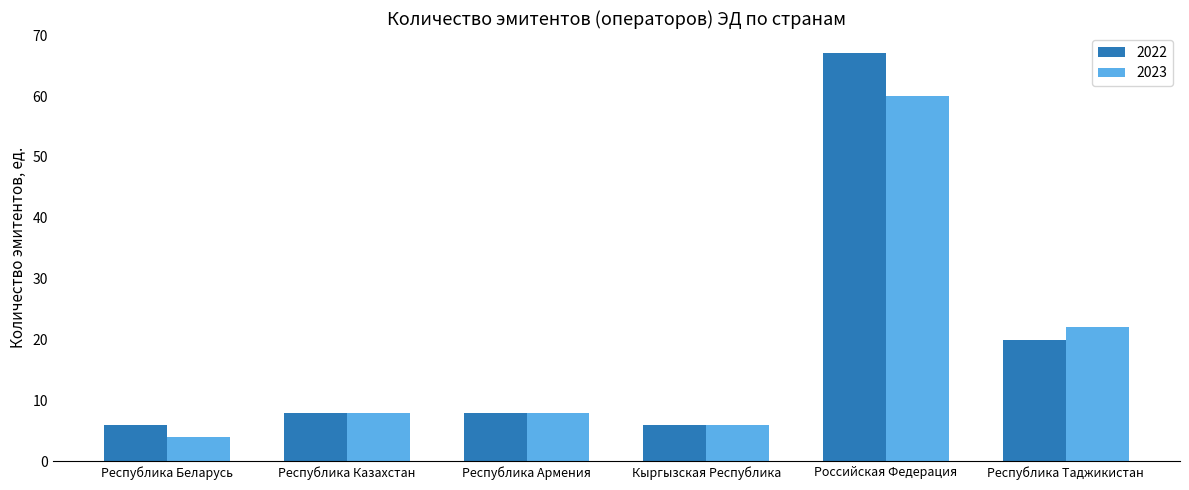

The 2022 series shows 28 at Республика Таджикистан. True or false?

False